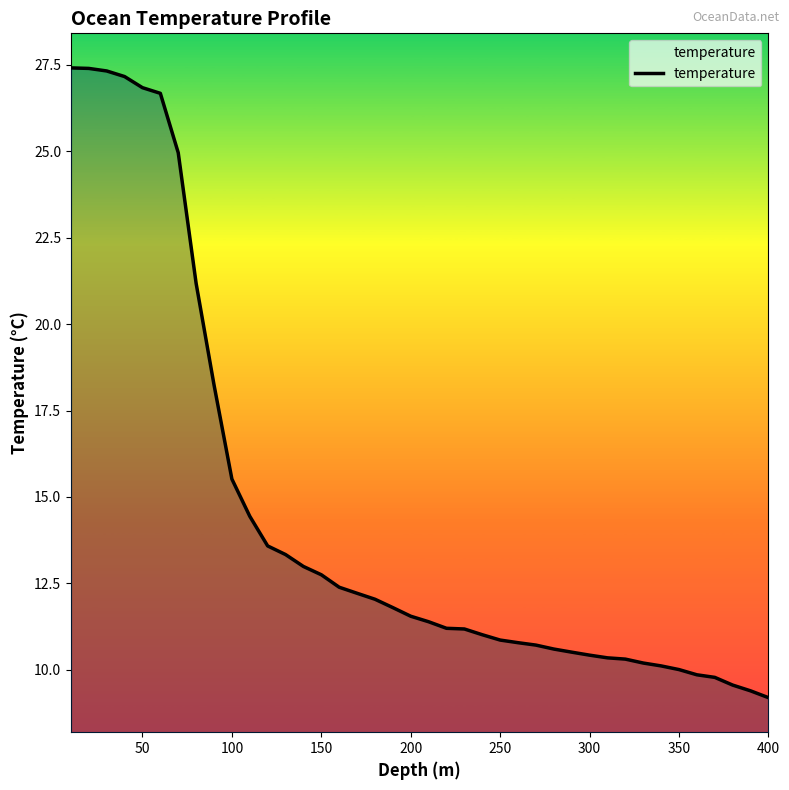

What is the smallest value displayed?

9.2